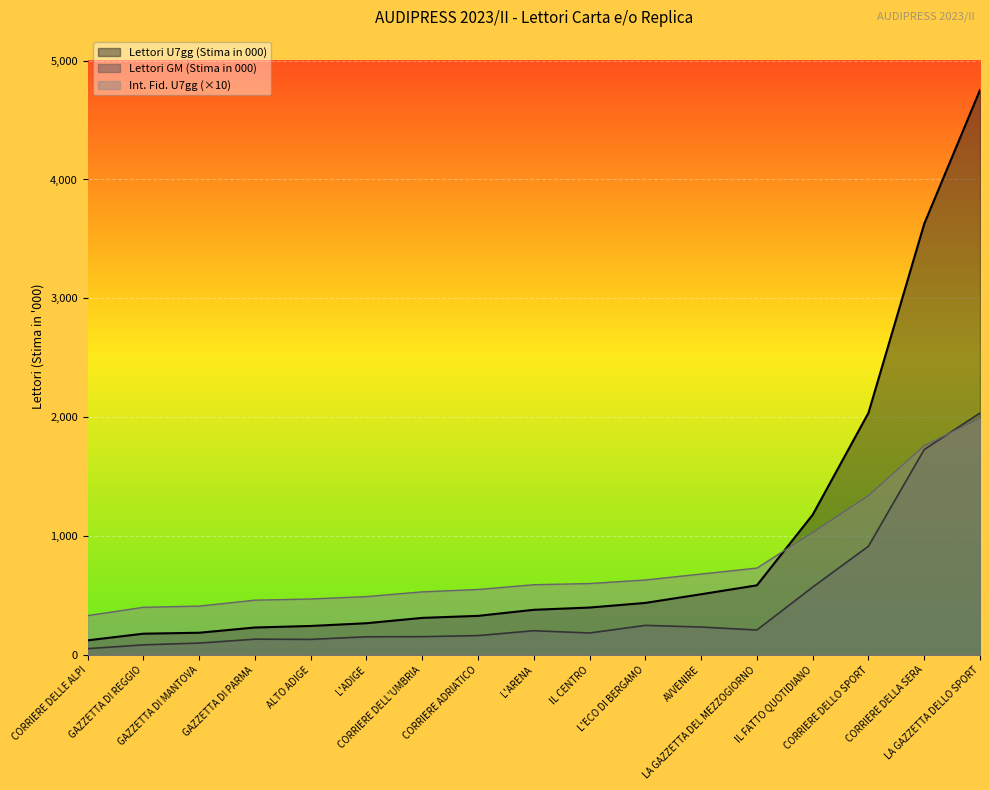

At which category does the chart reach its minimum across all series?

CORRIERE DELLE ALPI